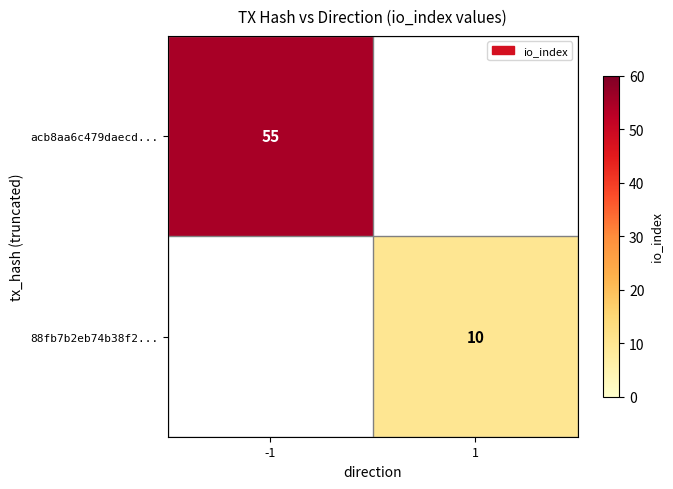

The value of 88fb7b2eb74b38f2... at 1 is 10. True or false?

True